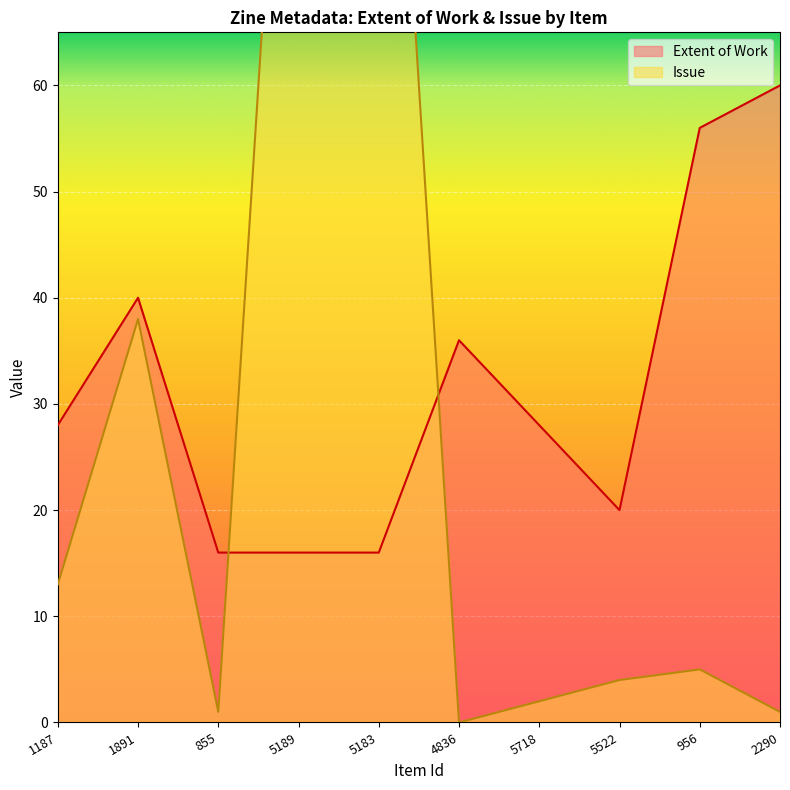

What is the label of the 7th point from the right?

5189